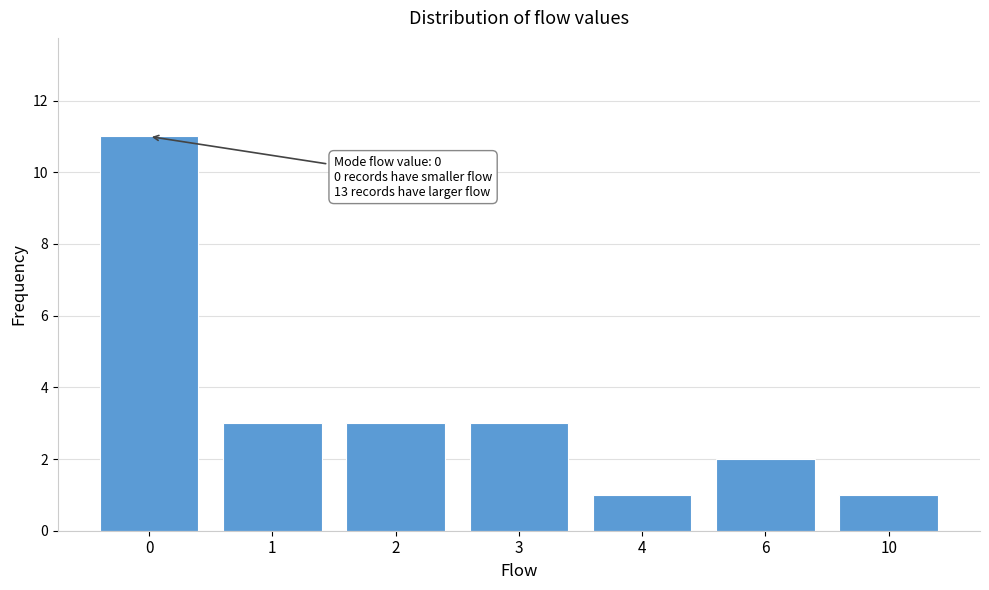

Reading left to right, list all the values displayed in this chart.

0=11	1=3	2=3	3=3	4=1	6=2	10=1